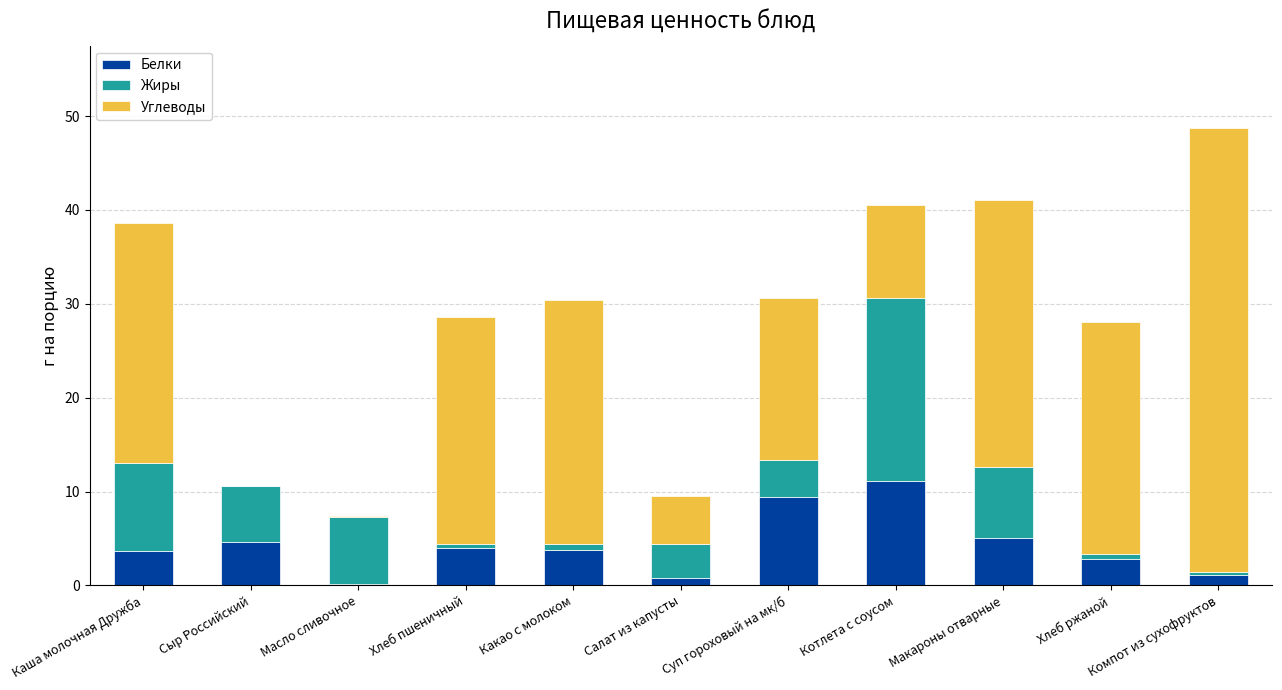

Which category has the highest value in the Белки series?

Котлета с соусом